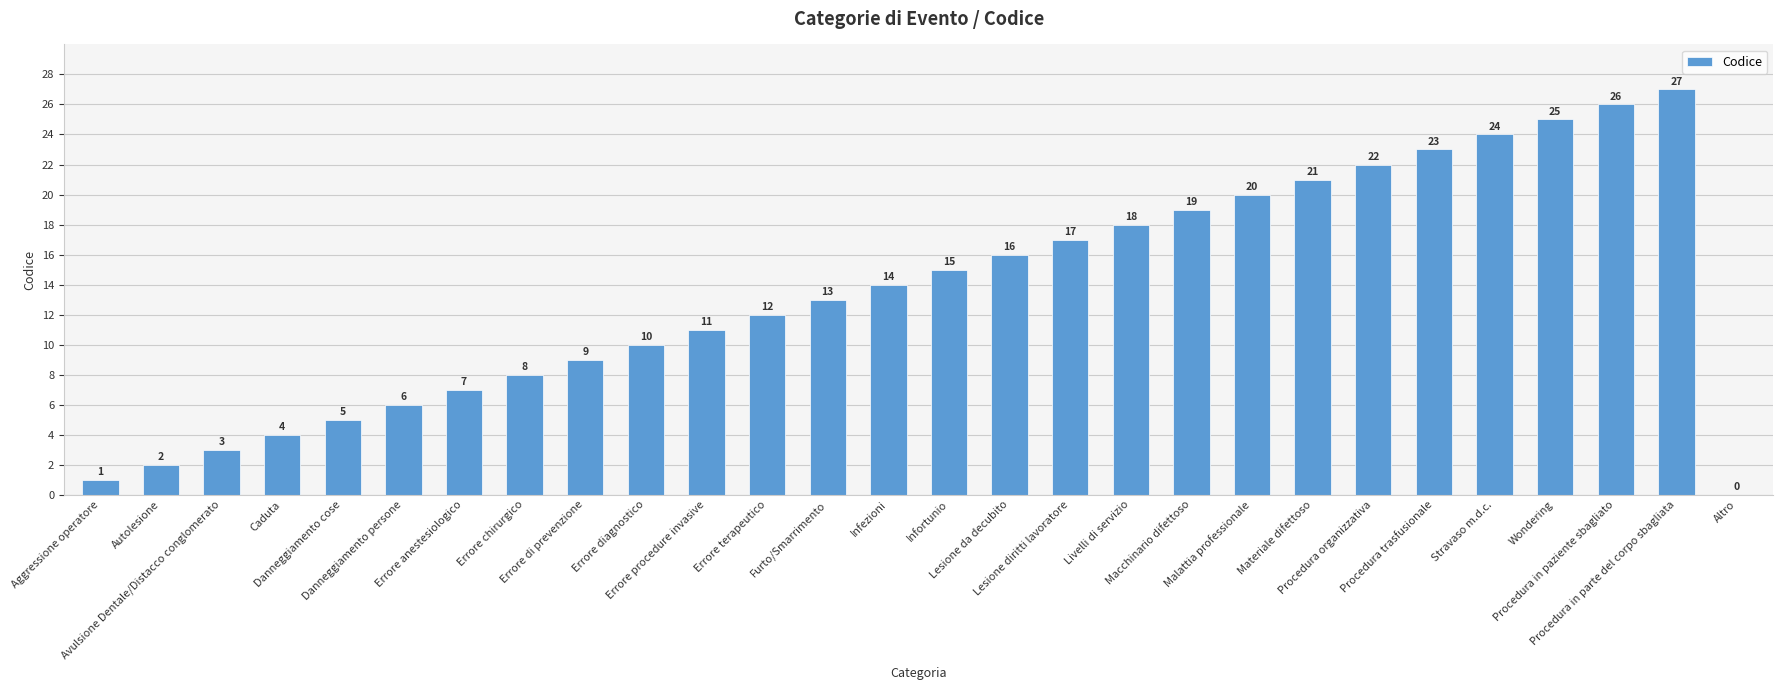

What is the greatest value displayed?

27